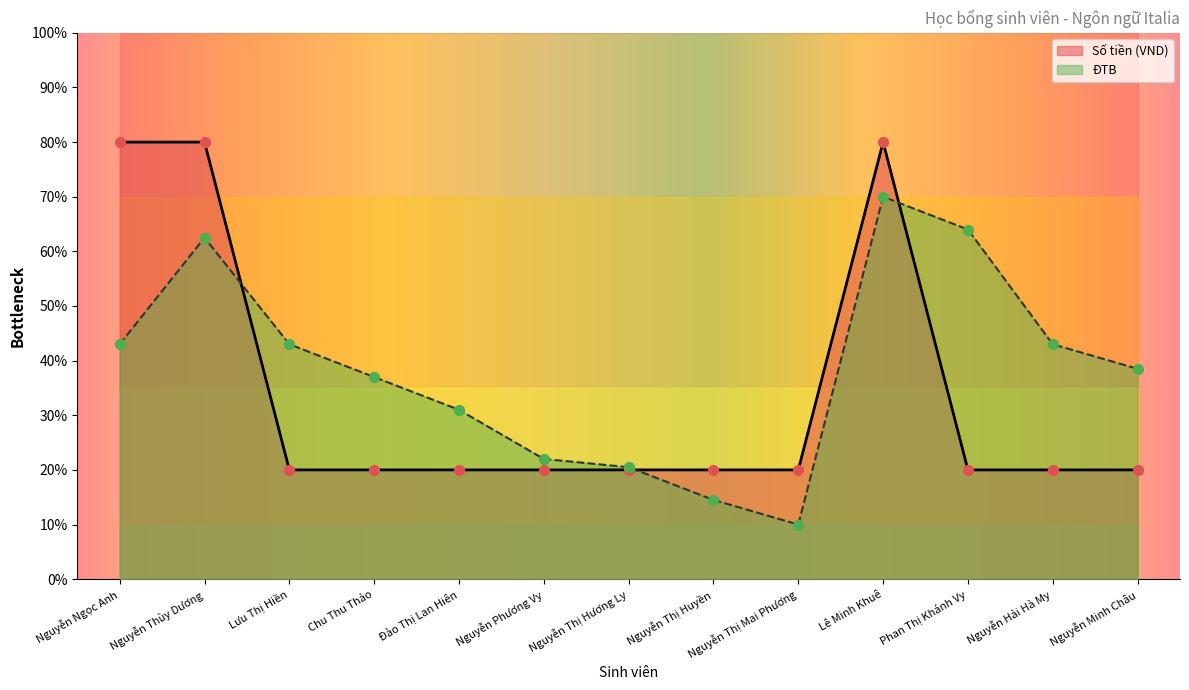

What is the total value across all series at Lưu Thị Hiền?

63.0